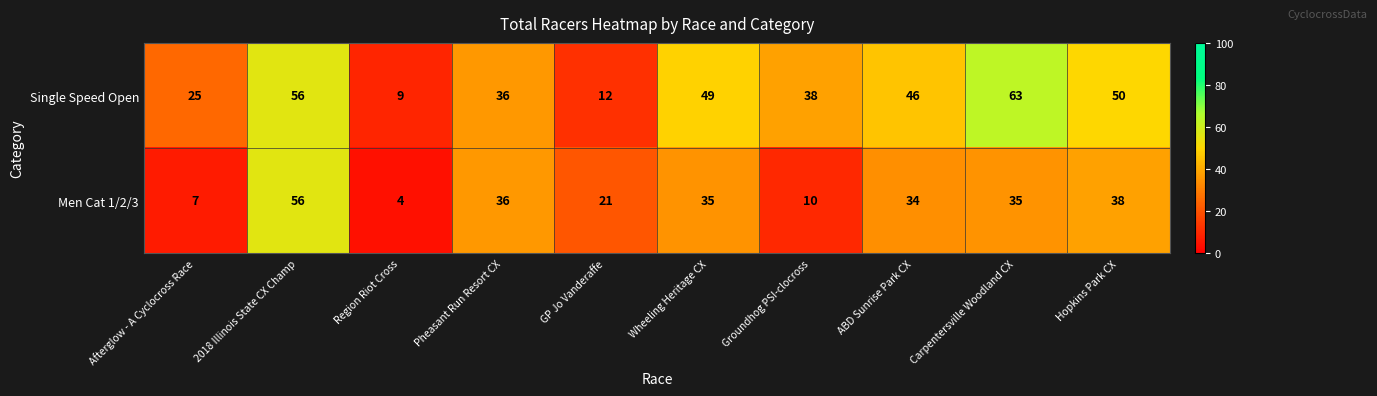

At which category does the chart reach its peak across all series?

Carpentersville Woodland CX